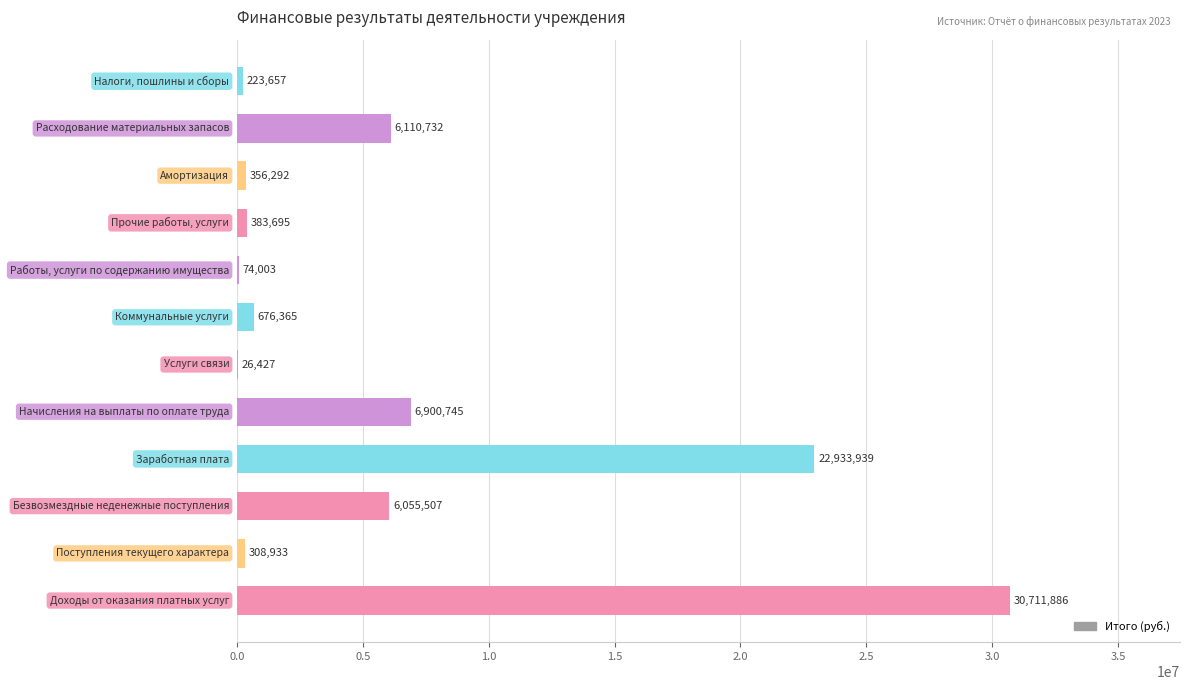

What is the greatest value displayed?

30711886.4